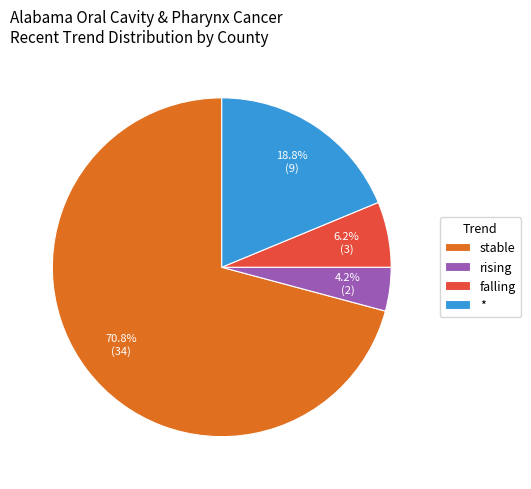

What percentage is the stable slice, to the nearest percent?

71%